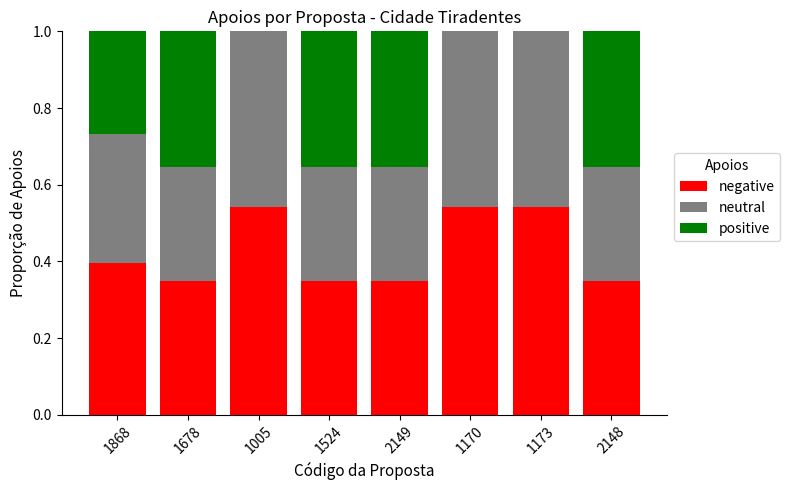

What is the total value across all series at 1678?

1.0